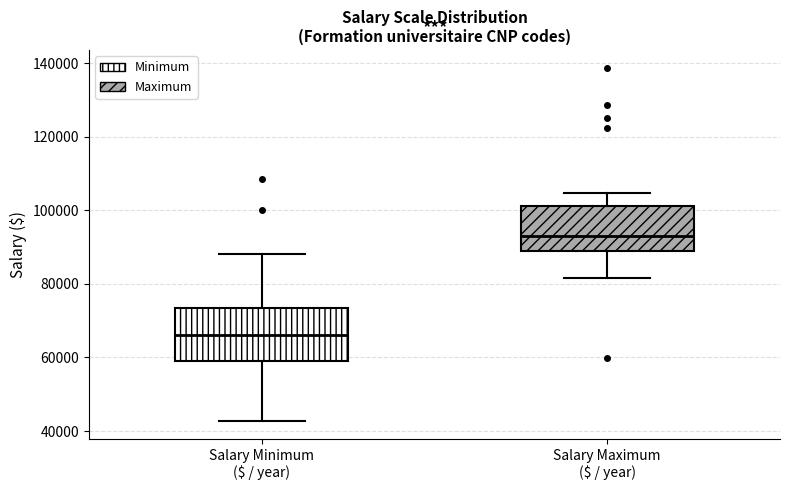

Comparing the boxes themselves (not the whiskers), which one is the tallest?

Salary Minimum ($ / year)